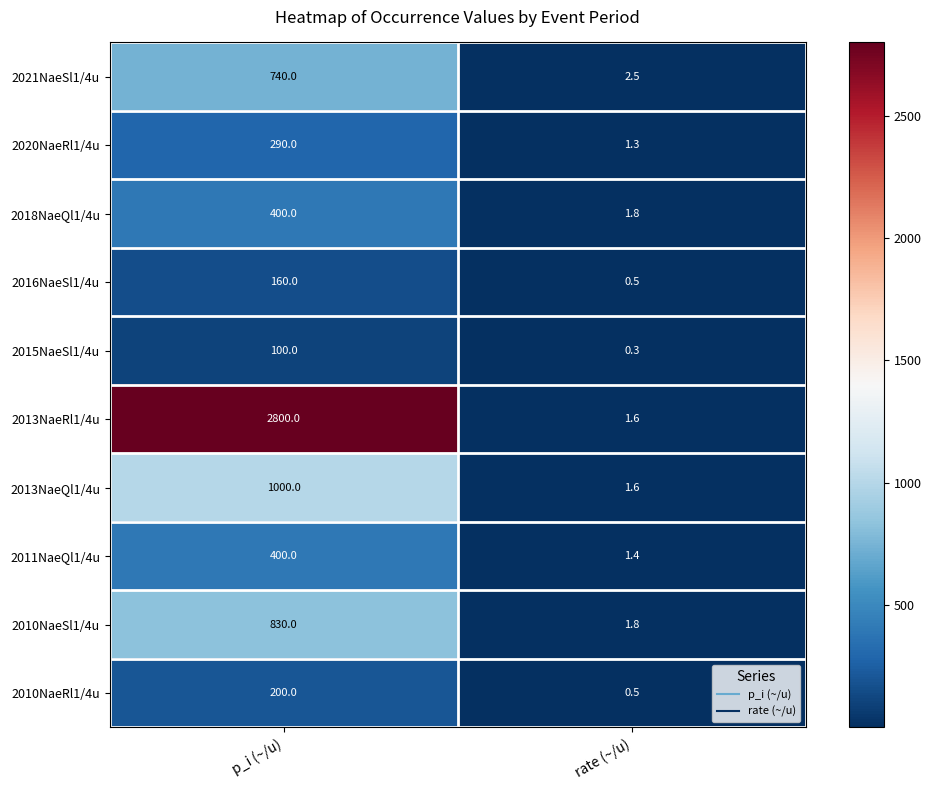

What is the approximate value of 2015NaeSl1/4u at p_i (~/u)?

100.0